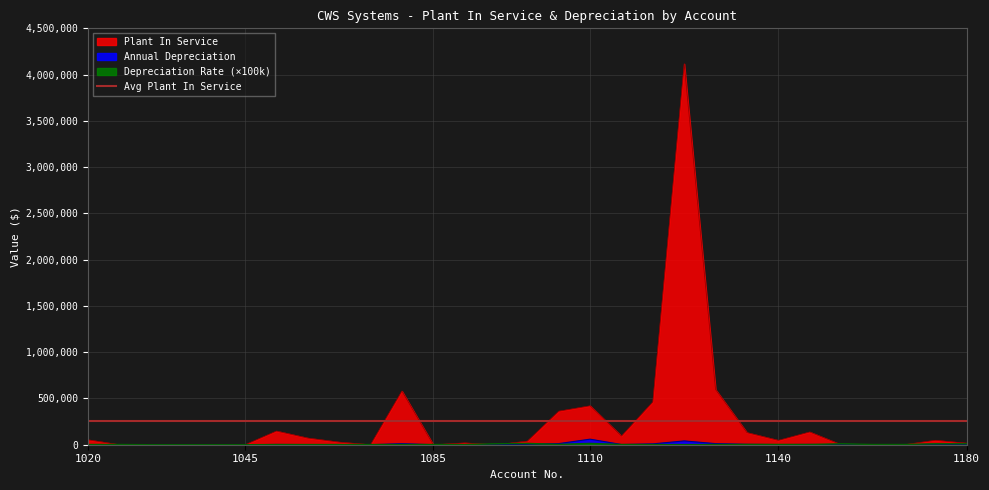

True or false: Plant In Service and Annual Depreciation cross at least once.

False